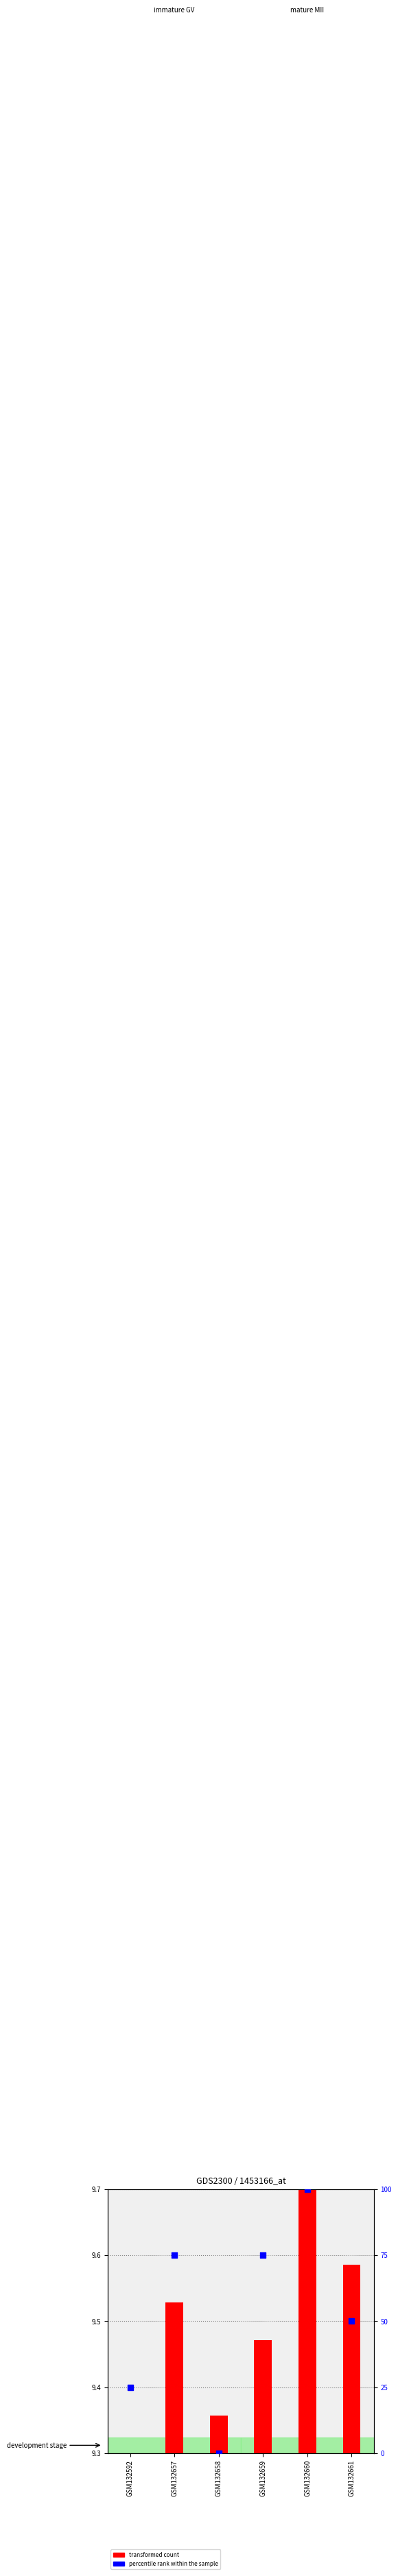

Which series has the largest Y range (max minus min)?

percentile rank within the sample